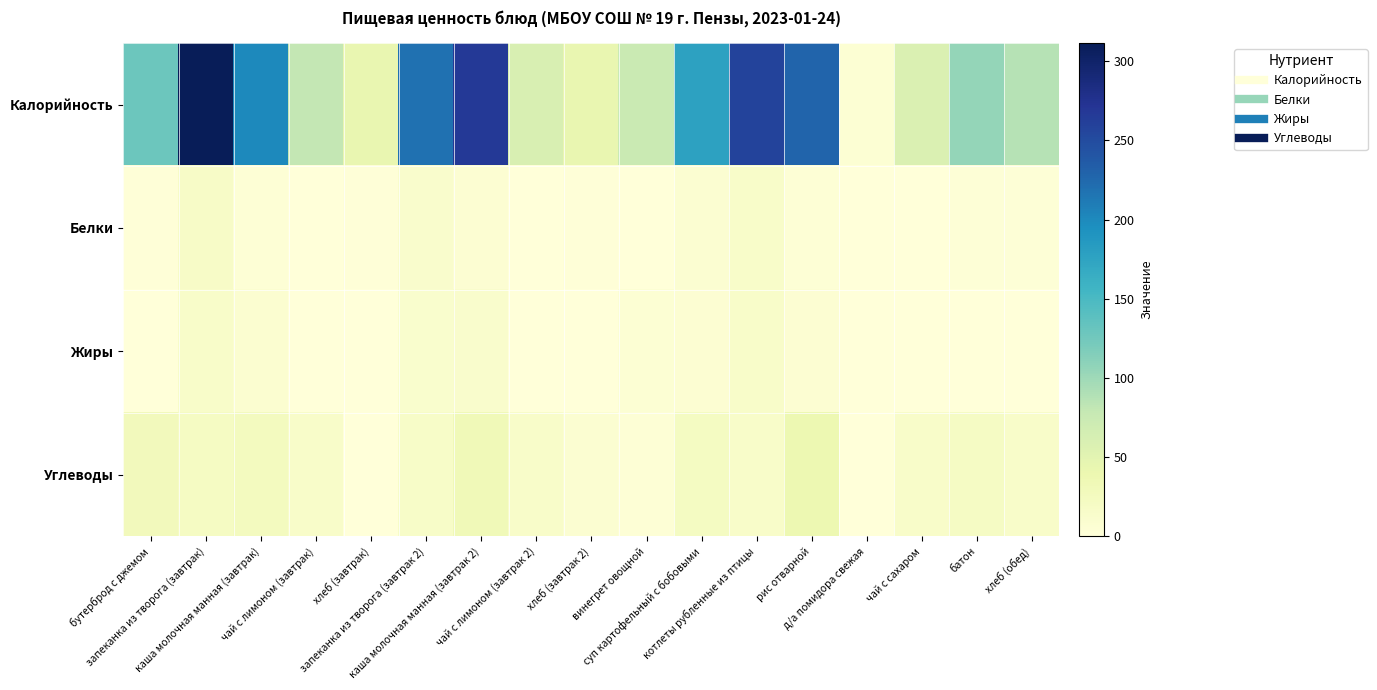

What is the greatest value displayed?

311.6